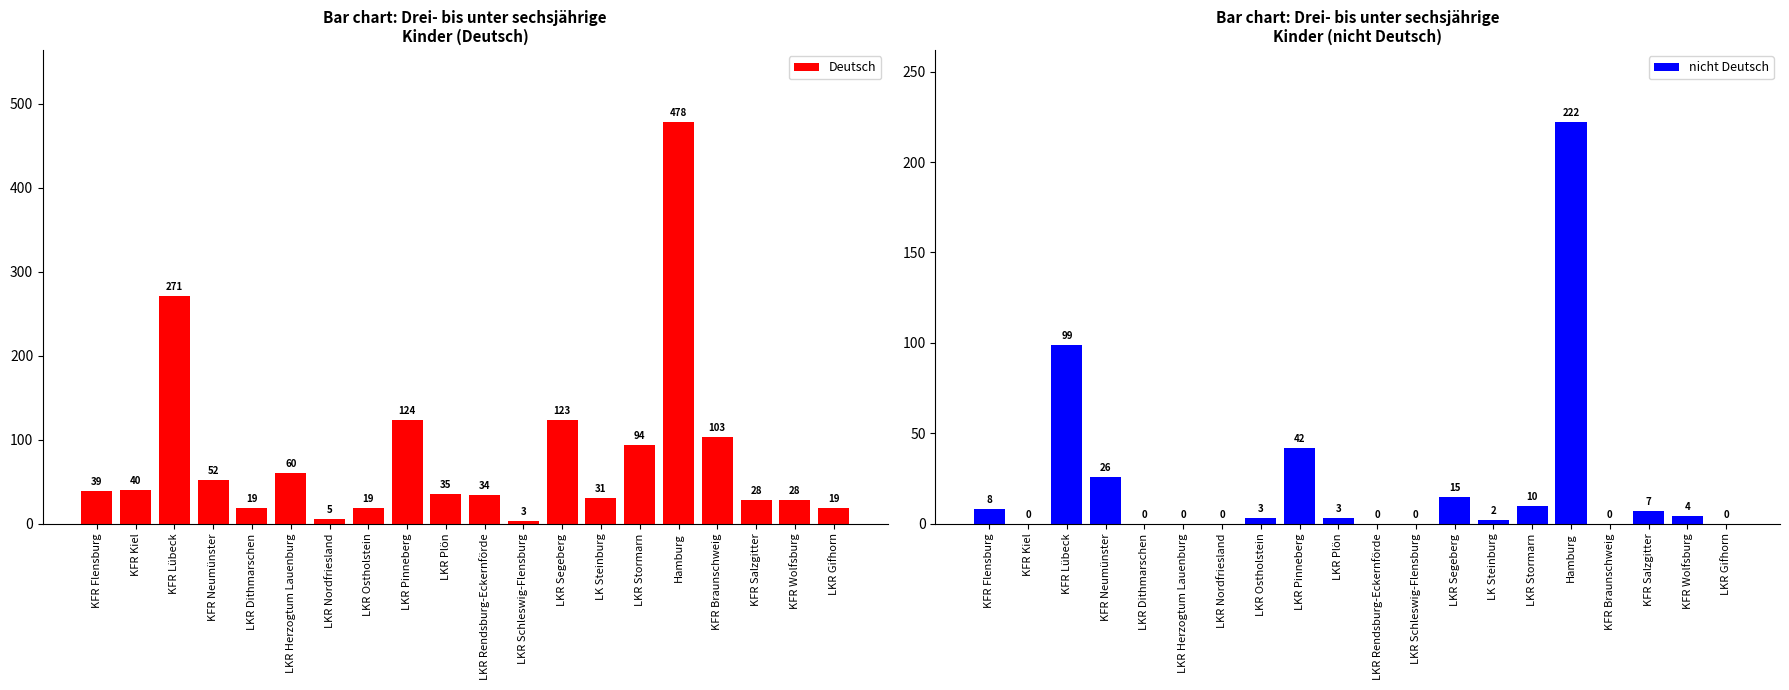

What is the value of the Deutsch bar at the 8th from the left?

19